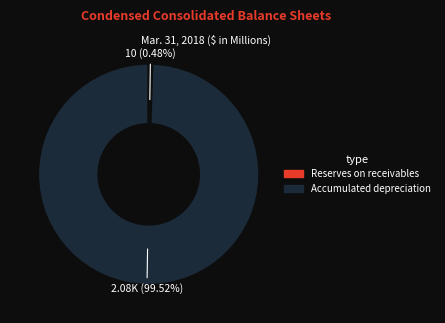

Does Reserves on receivables represent more than half of the total?

No